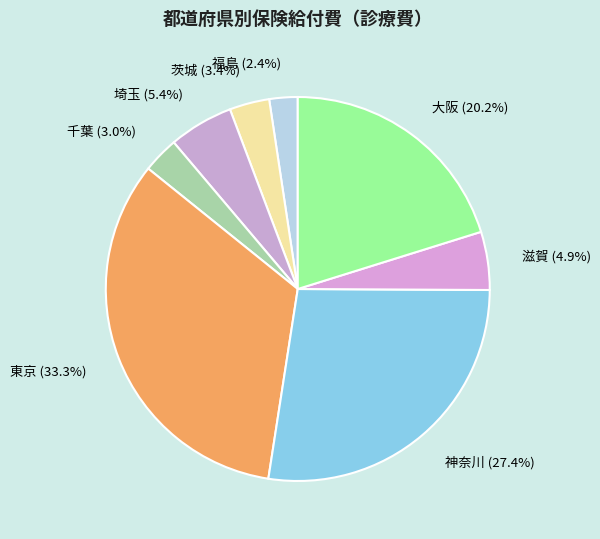

Do 千葉 and 神奈川 together represent more than half of the pie?

No